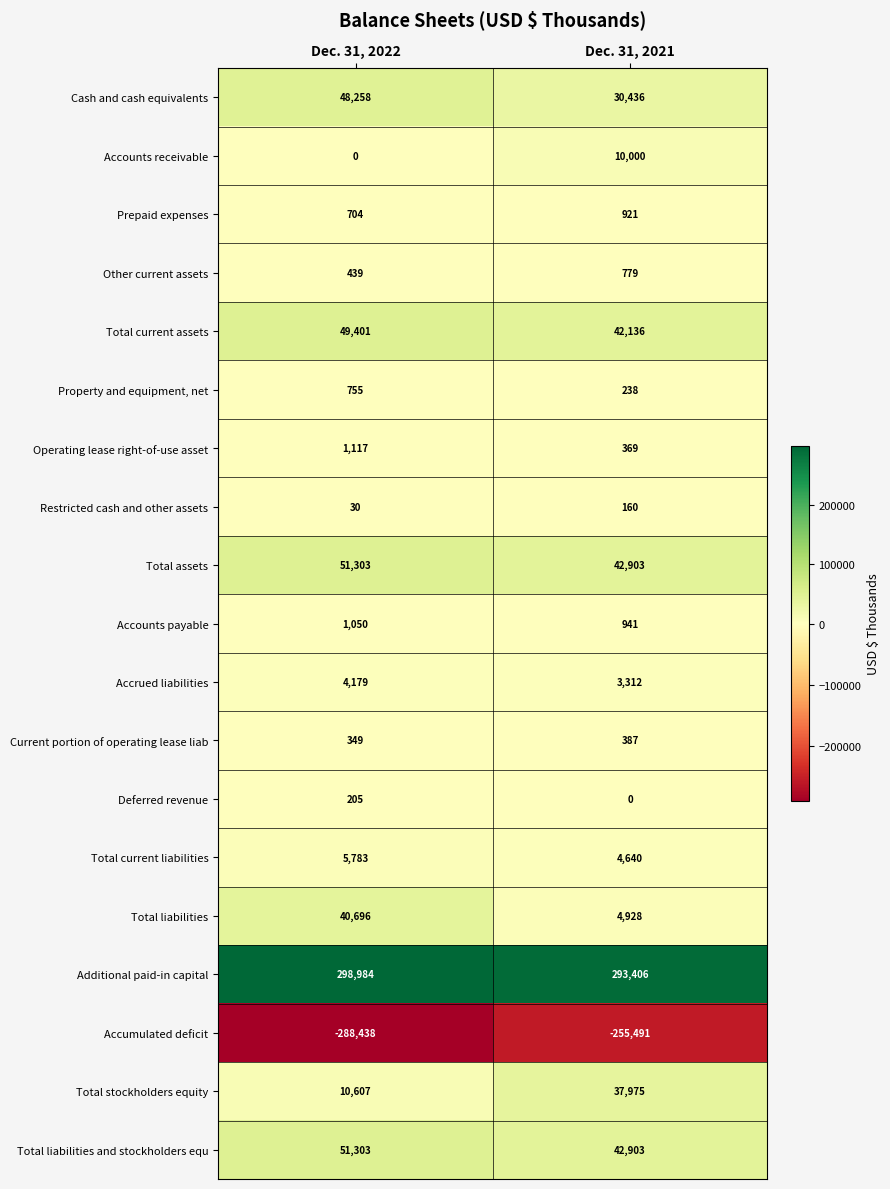

What is the smallest value displayed?

-288438